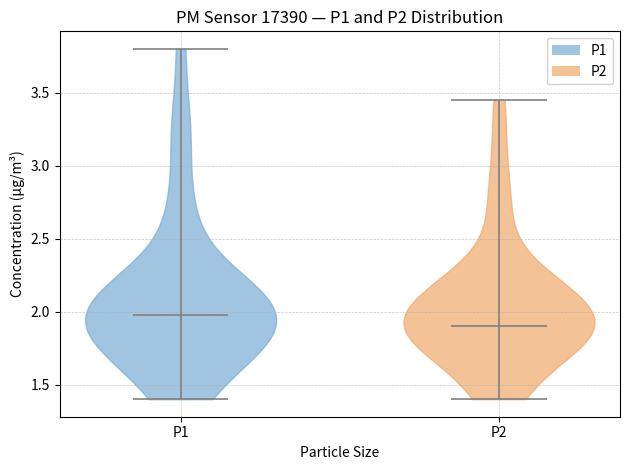

Which violin has the highest median line?

P1